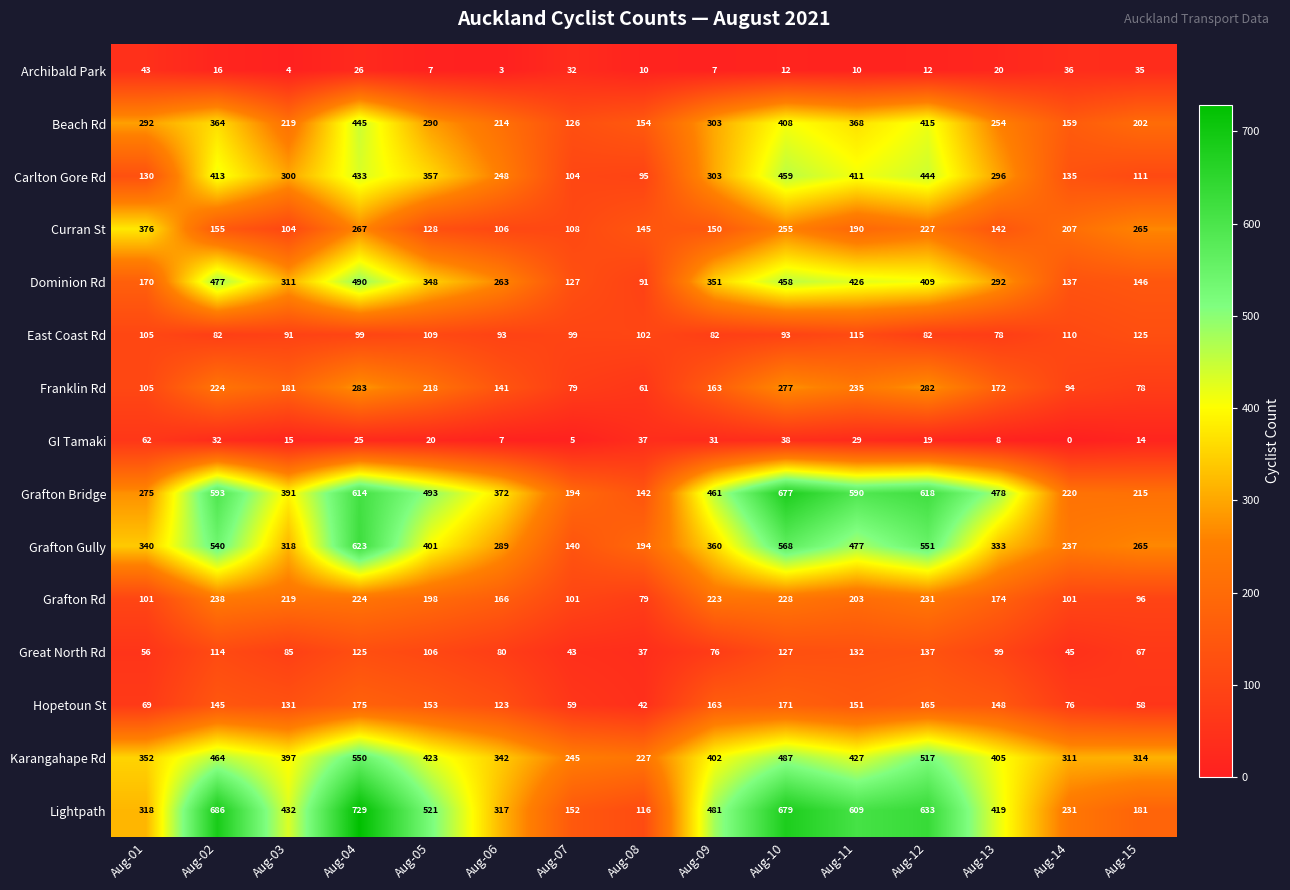

At which category does the chart reach its minimum across all series?

Aug-14